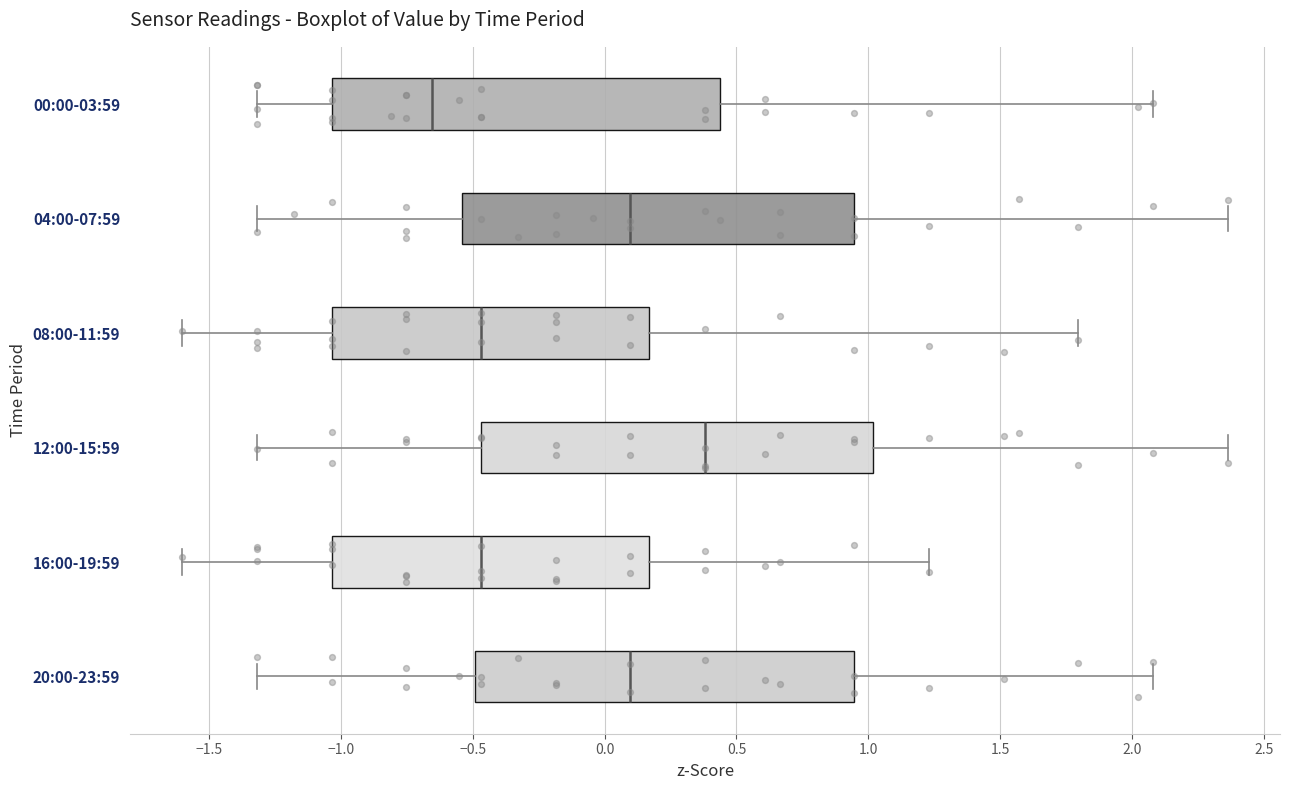

Which box's median line is the furthest to the right?

12:00-15:59